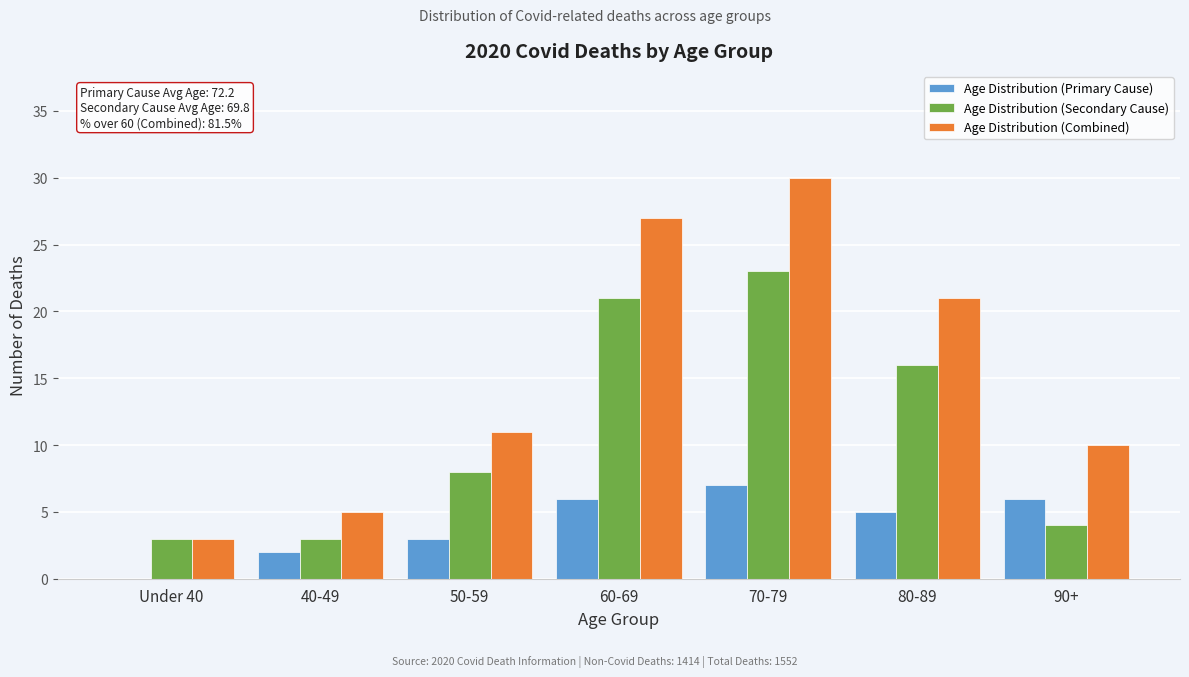

Reading left to right, list all the values displayed in this chart.

Age Distribution (Primary Cause): Under 40=0	40-49=2	50-59=3	60-69=6	70-79=7	80-89=5	90+=6
Age Distribution (Secondary Cause): Under 40=3	40-49=3	50-59=8	60-69=21	70-79=23	80-89=16	90+=4
Age Distribution (Combined): Under 40=3	40-49=5	50-59=11	60-69=27	70-79=30	80-89=21	90+=10